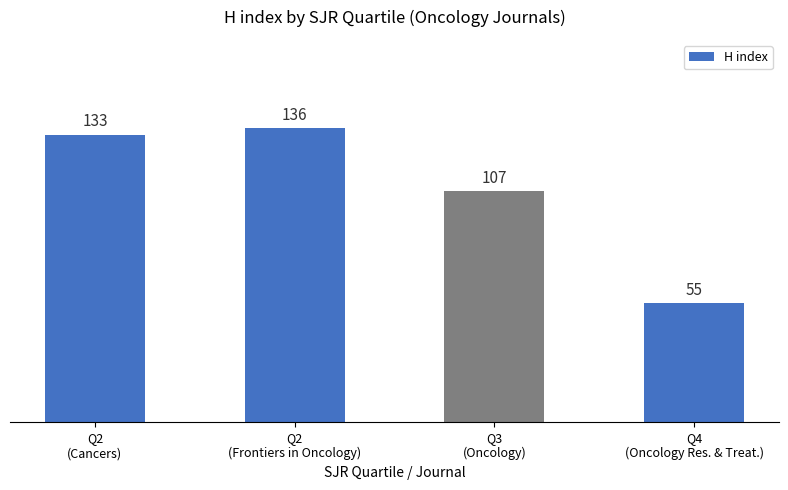

Reading left to right, transcribe all the data shown in this chart.

Q2
(Cancers)=133	Q2
(Frontiers in Oncology)=136	Q3
(Oncology)=107	Q4
(Oncology Res. & Treat.)=55